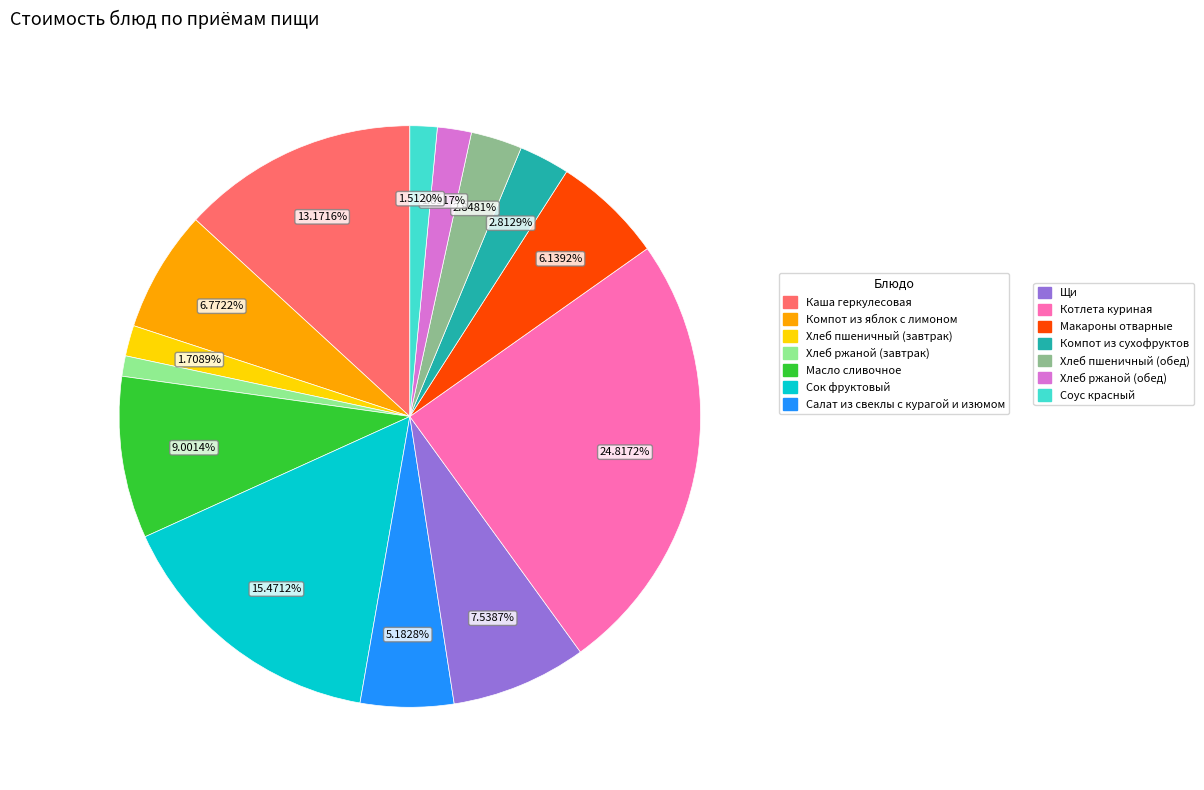

Does any single category account for the majority?

No